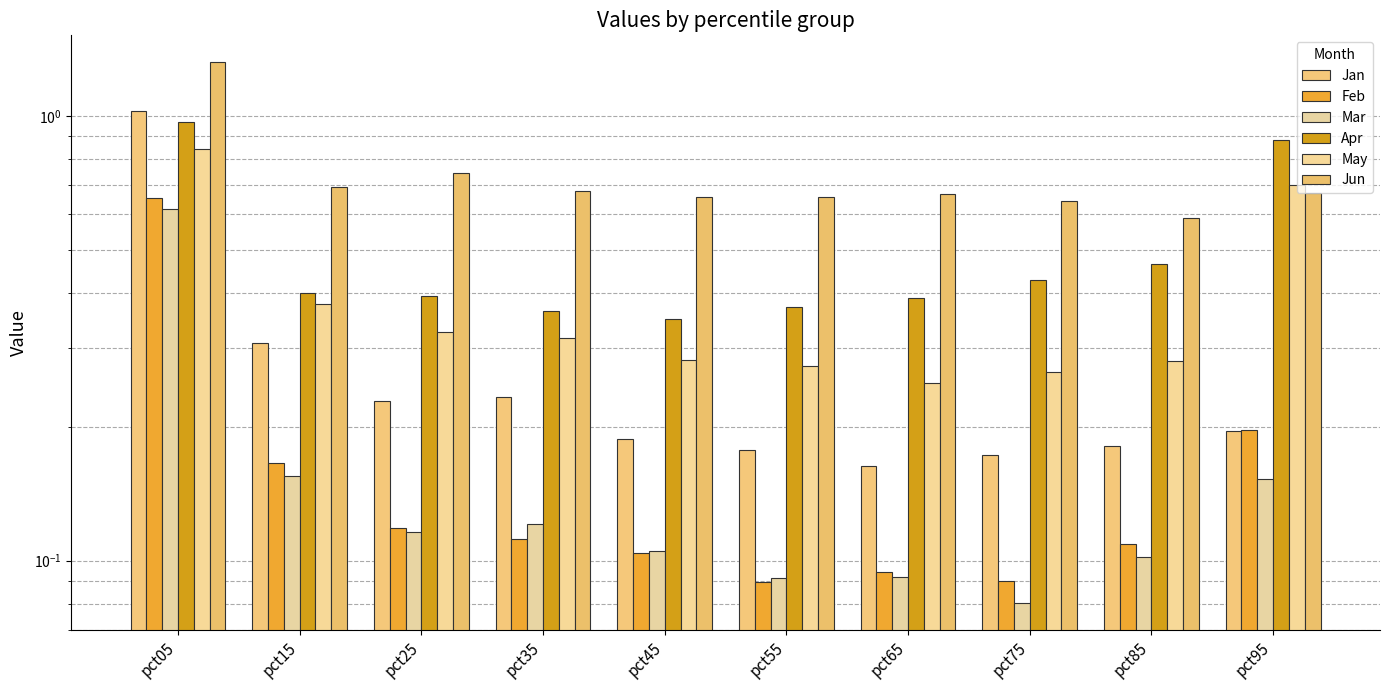

Is it true that Jan equals 0.1 at pct75?

False